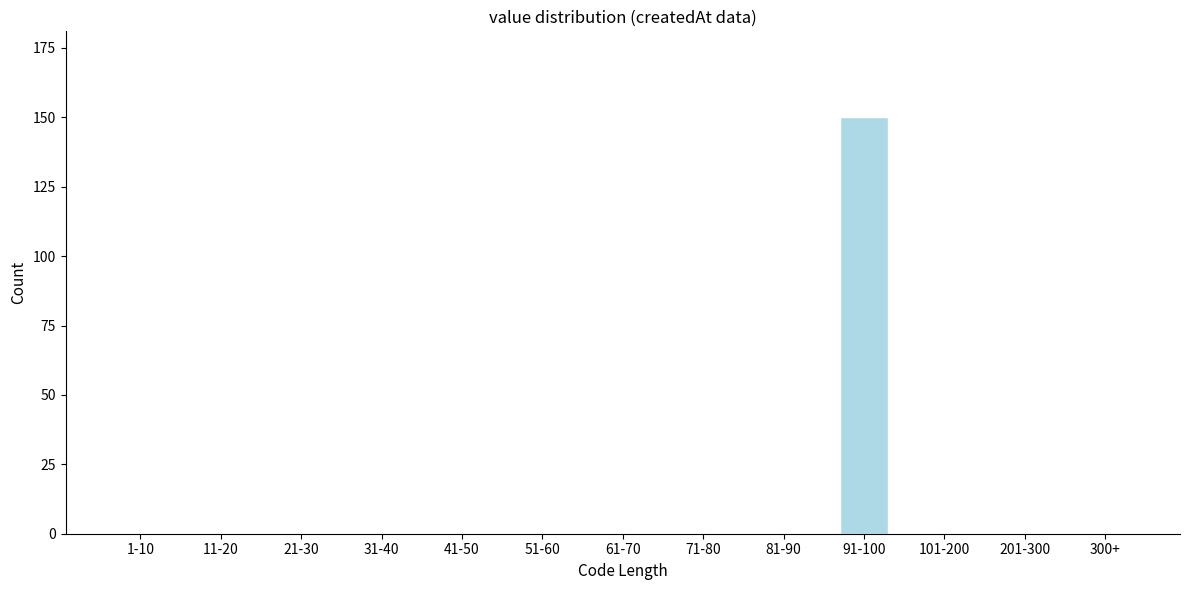

Reading left to right, list all the values displayed in this chart.

1-10=0	11-20=0	21-30=0	31-40=0	41-50=0	51-60=0	61-70=0	71-80=0	81-90=0	91-100=150	101-200=0	201-300=0	300+=0